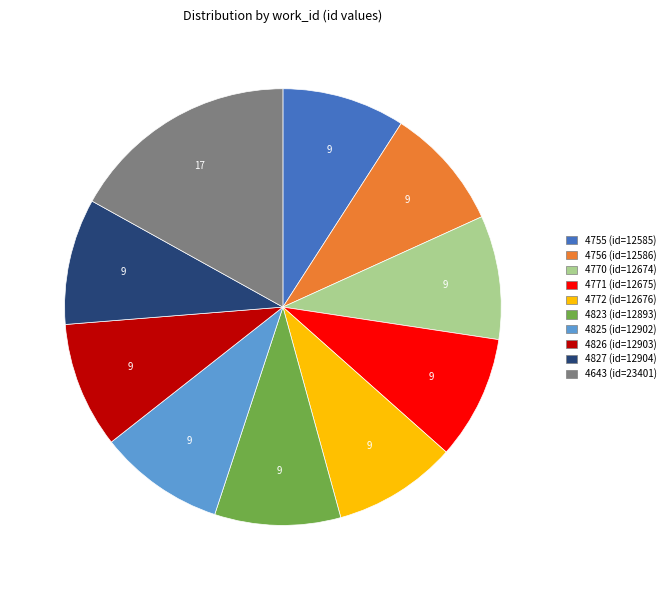

True or false: 4756 accounts for 1% of the total.

False